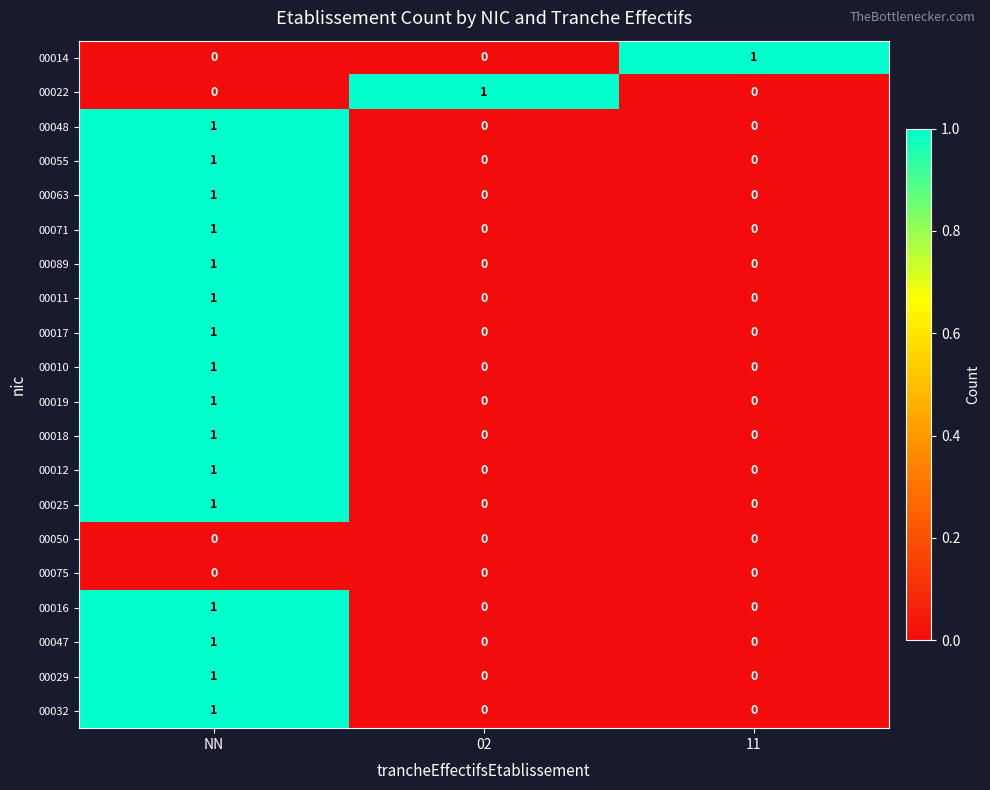

What is the total value across all series at 11?

1